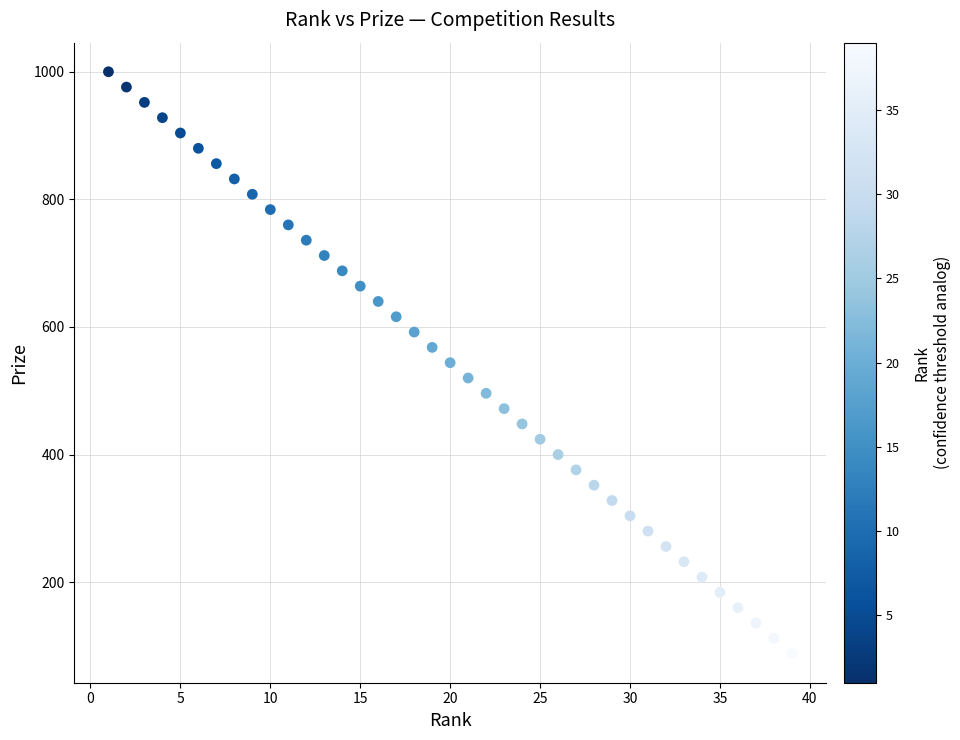

What is the range of Y values (max minus min)?

912